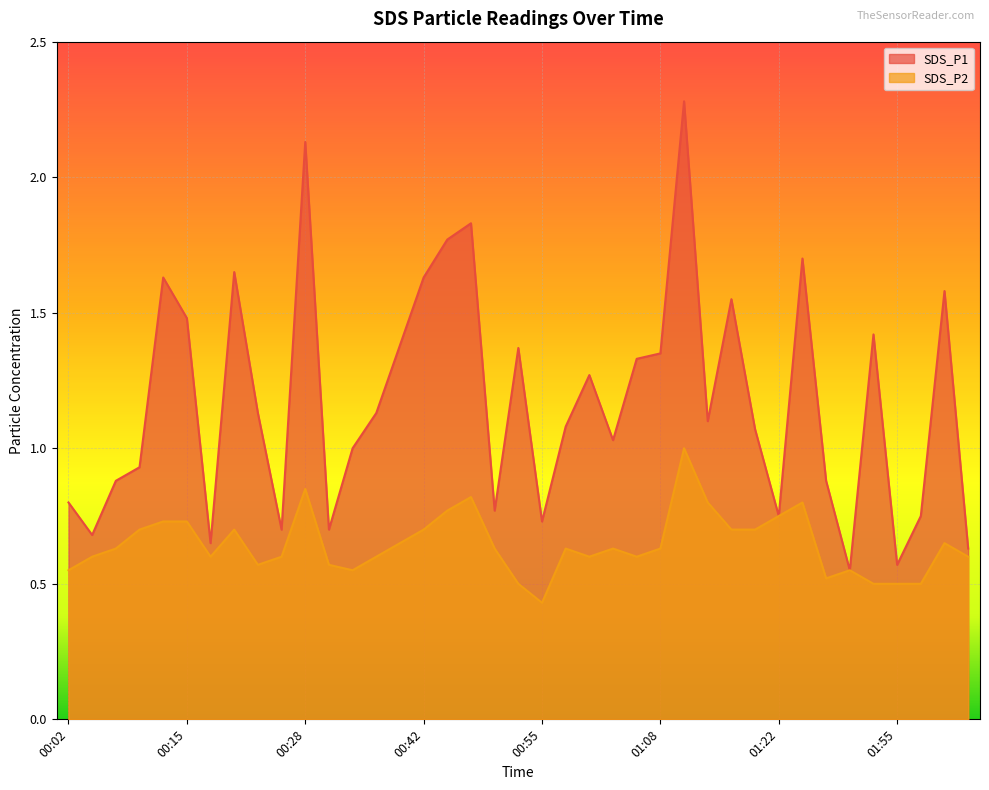

The value of SDS_P1 at 00:10 is 0.9. True or false?

True